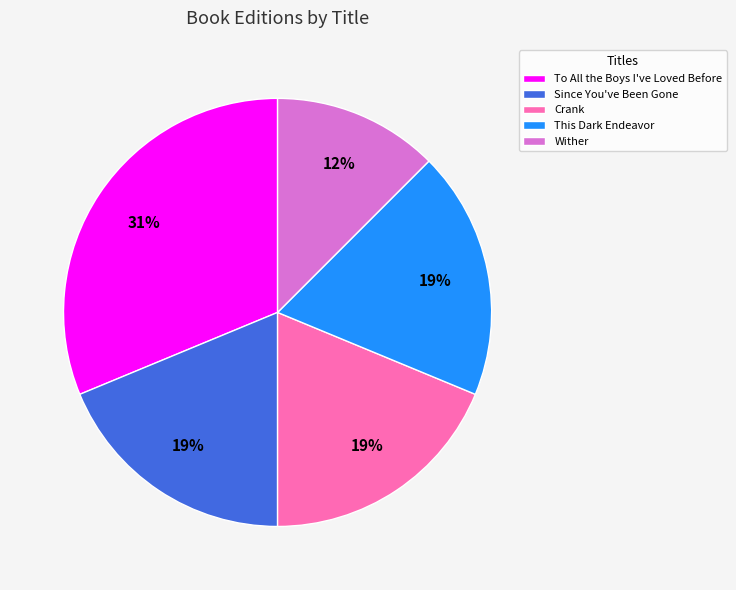

What percentage is the Crank slice, to the nearest percent?

19%